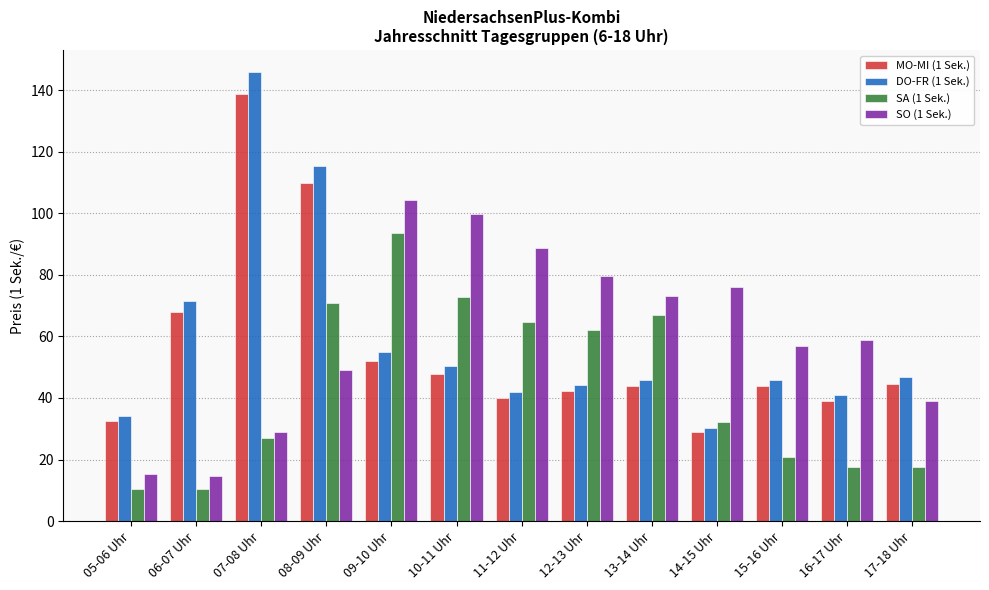

Rank the series at 12-13 Uhr from lowest to highest value.

MO-MI (1 Sek.), DO-FR (1 Sek.), SA (1 Sek.), SO (1 Sek.)